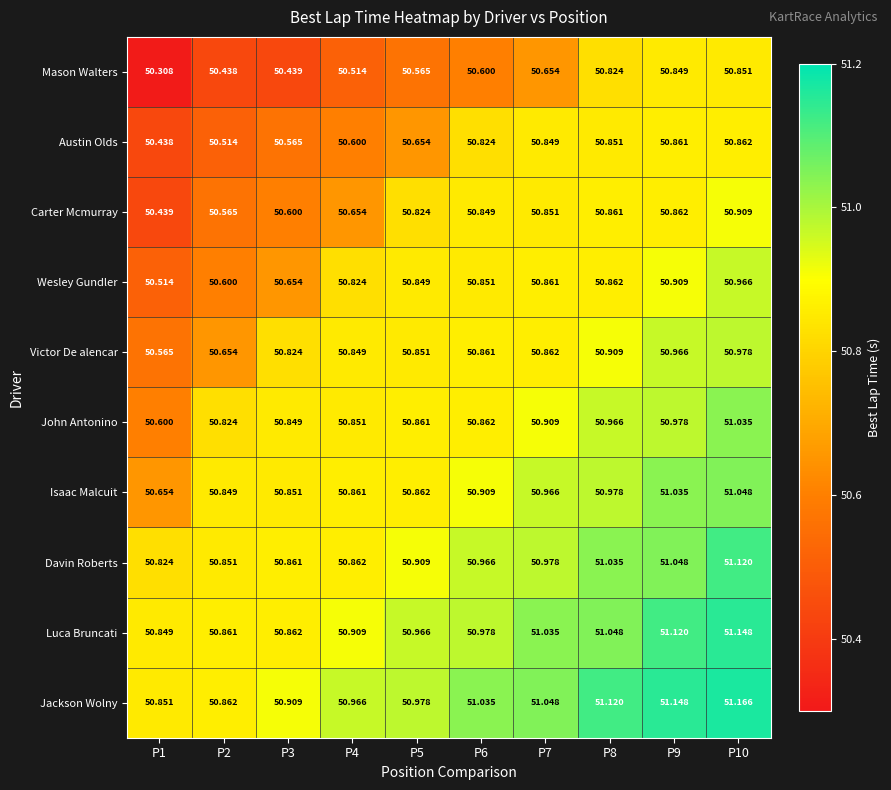

At how many categories does at least one series exceed 50?

10